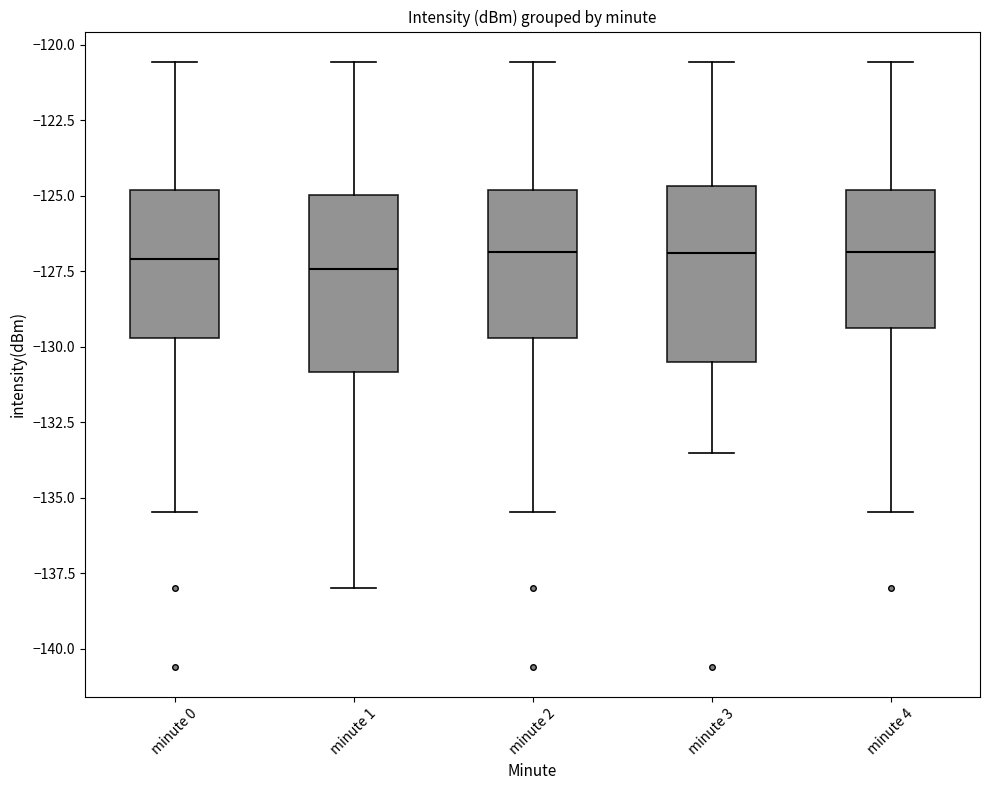

Where does the upper whisker of the box for minute 3 end on the y-axis? The values are not printed on the chart, so give them approximately, as read against the axis.

-120.5